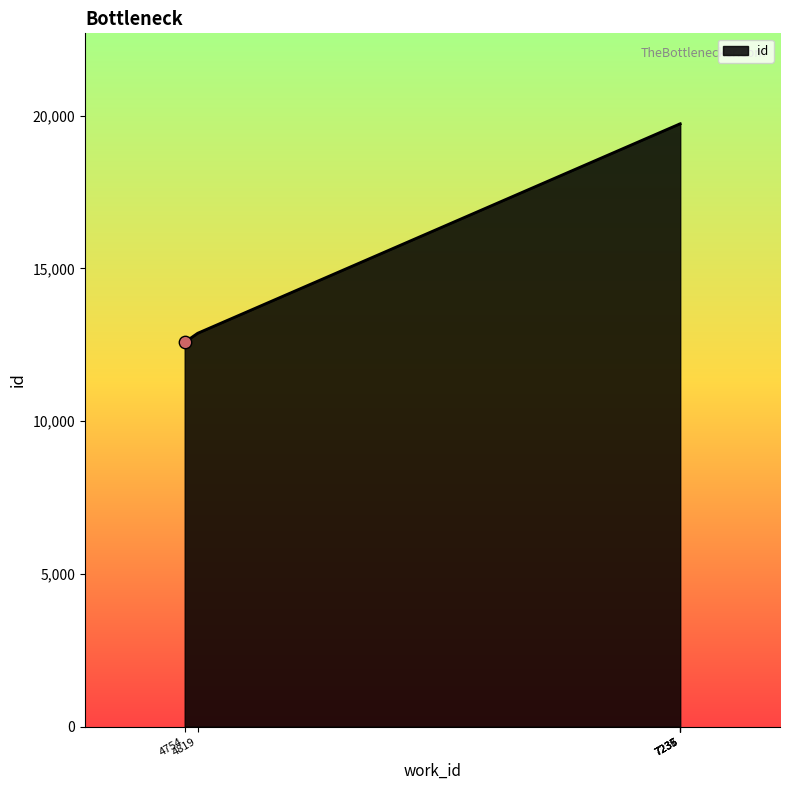

Between 7237 and 4819, which is larger?

7237